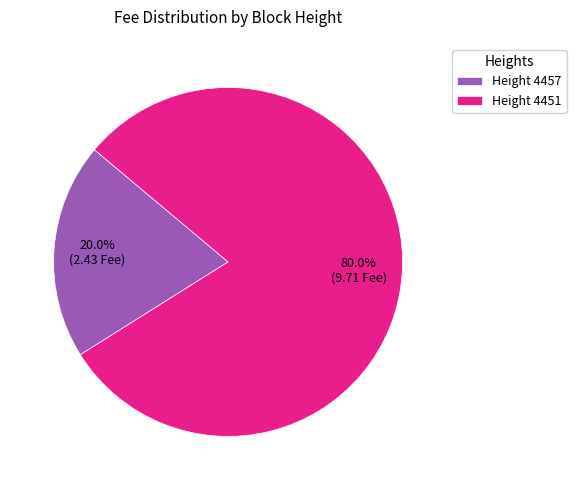

Which category accounts for the majority?

Height 4451